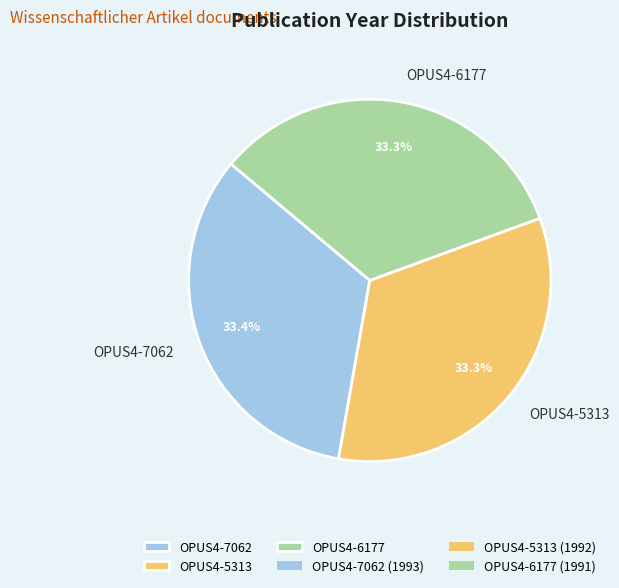

Count the number of slices in the pie.

3